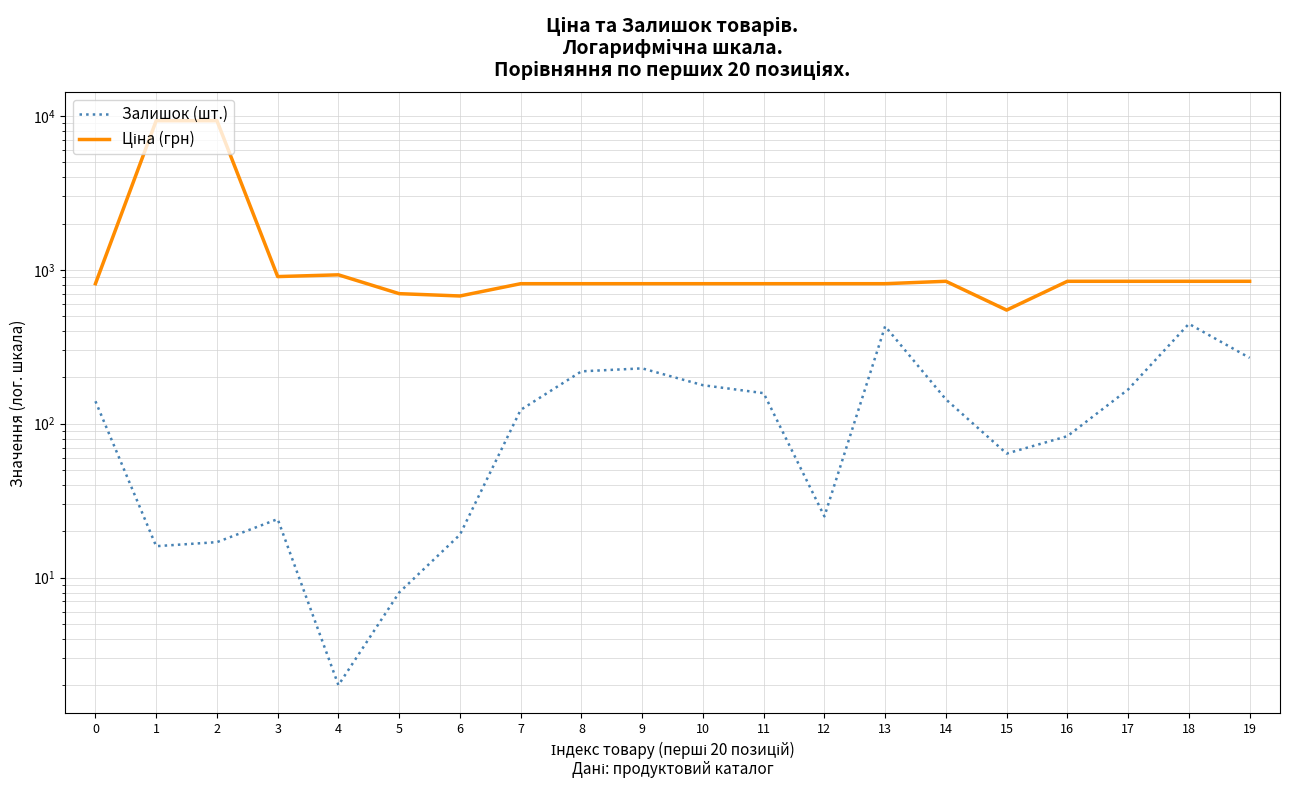

Which series has the largest total across all categories?

Ціна (грн)